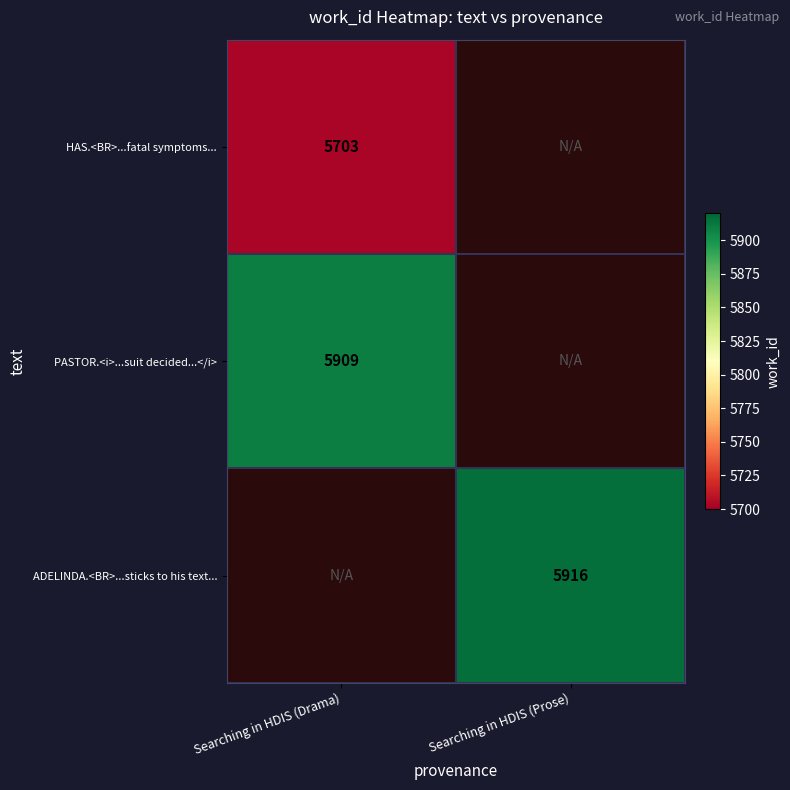

Is it true that PASTOR.<i>...suit decided...</i> equals 5909 at Searching in HDIS (Drama)?

True